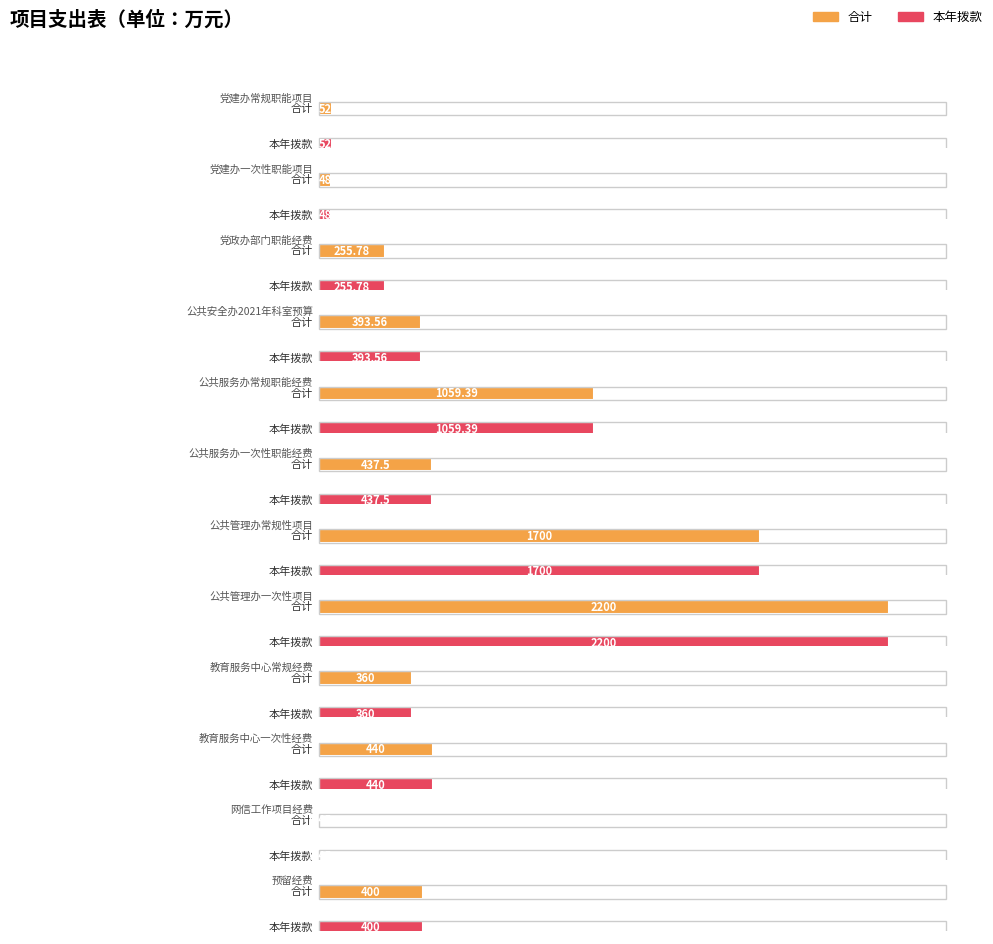

How many bars are there in each group?

2